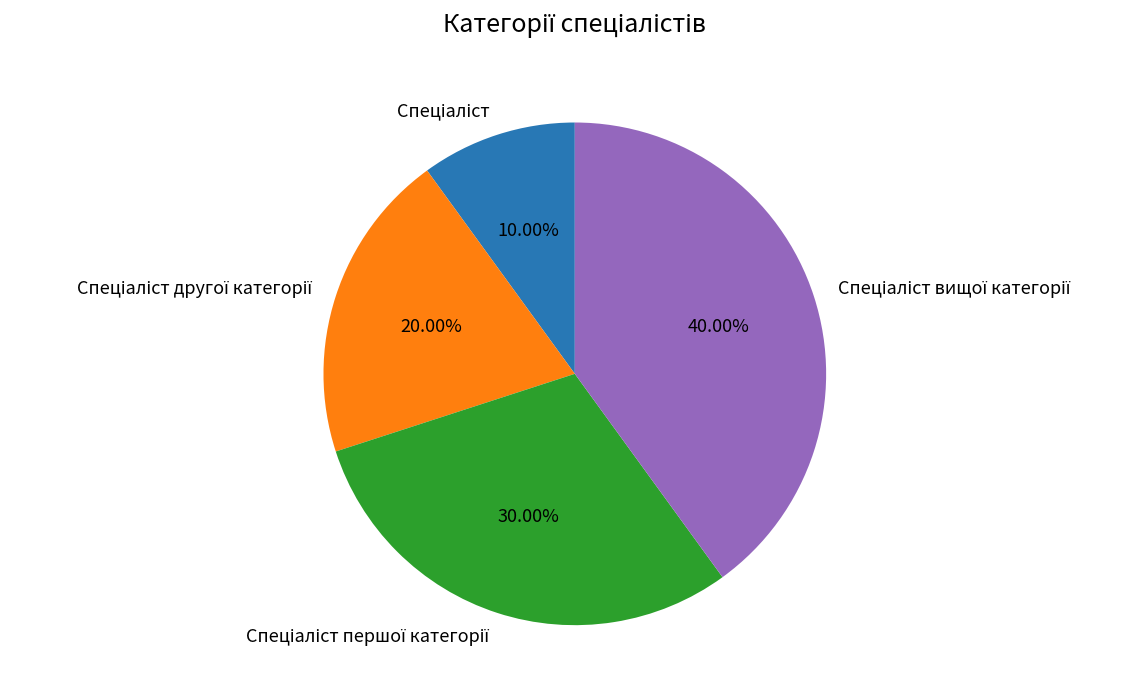

Is there a majority slice in this chart?

No